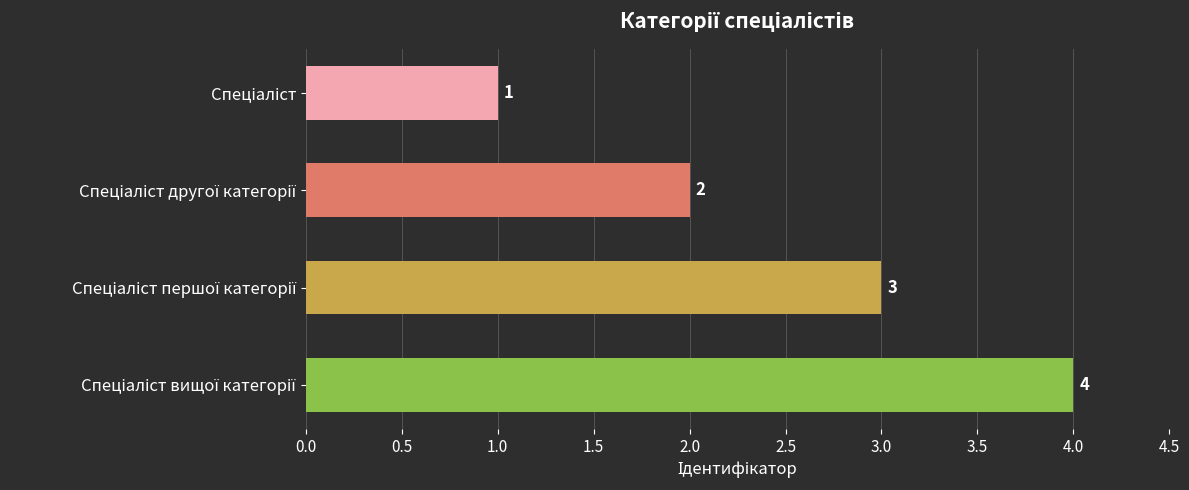

Are the bars horizontal?

Yes